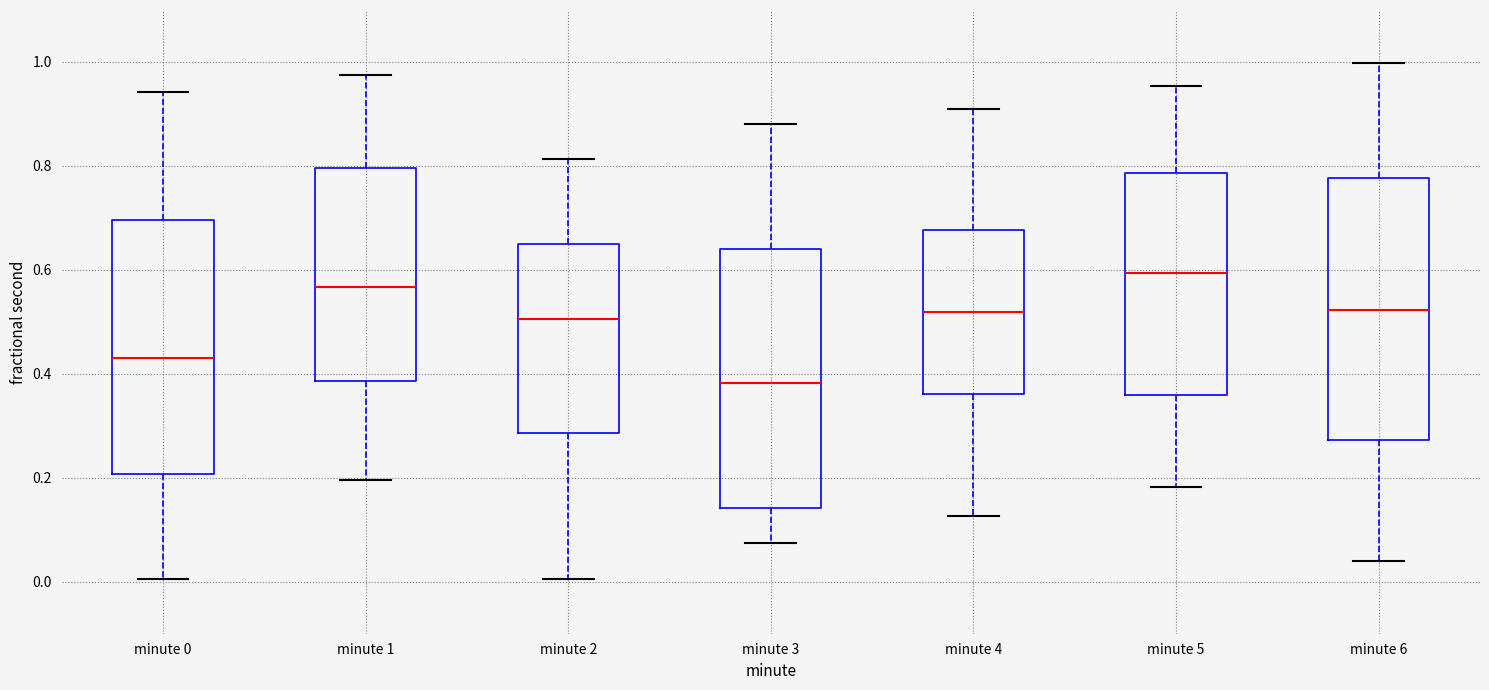

Reading left to right, transcribe this box plot: for each box, give where its median line is, the range the box spans, and where its two whiskers end, as read against the y-axis. The values are not printed on the chart, so give them approximately, as read against the axis.

minute 0: median 0.42, box 0.20 to 0.70, whiskers 0.00 to 0.94
minute 1: median 0.56, box 0.38 to 0.80, whiskers 0.20 to 0.98
minute 2: median 0.50, box 0.28 to 0.64, whiskers 0.00 to 0.82
minute 3: median 0.38, box 0.14 to 0.64, whiskers 0.08 to 0.88
minute 4: median 0.52, box 0.36 to 0.68, whiskers 0.12 to 0.90
minute 5: median 0.60, box 0.36 to 0.78, whiskers 0.18 to 0.96
minute 6: median 0.52, box 0.28 to 0.78, whiskers 0.04 to 1.00